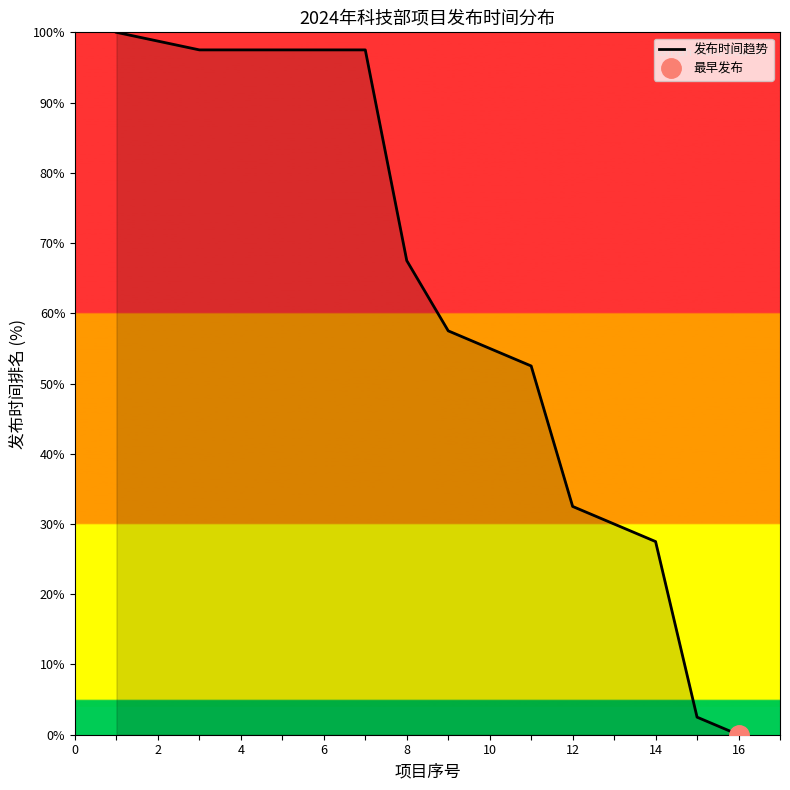

Reading right to left, extract all data points from this chart.

0.0	2.5	27.5	30.0	32.5	52.5	55.0	57.5	67.5	97.5	97.5	97.5	97.5	97.5	100.0